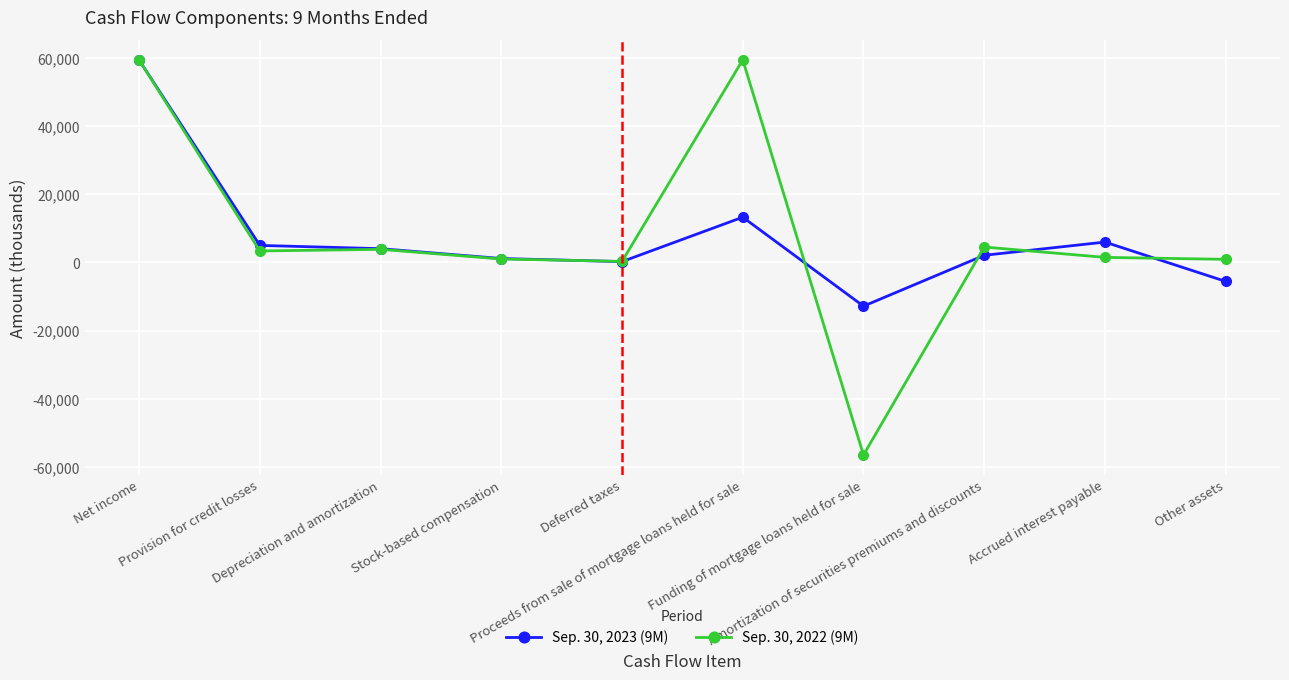

Which series has the largest range (max minus min)?

Sep. 30, 2022 (9M)